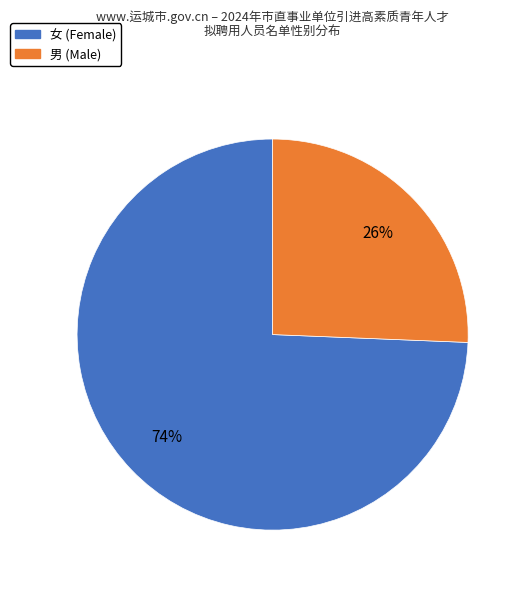

How many slices are in this pie chart?

2